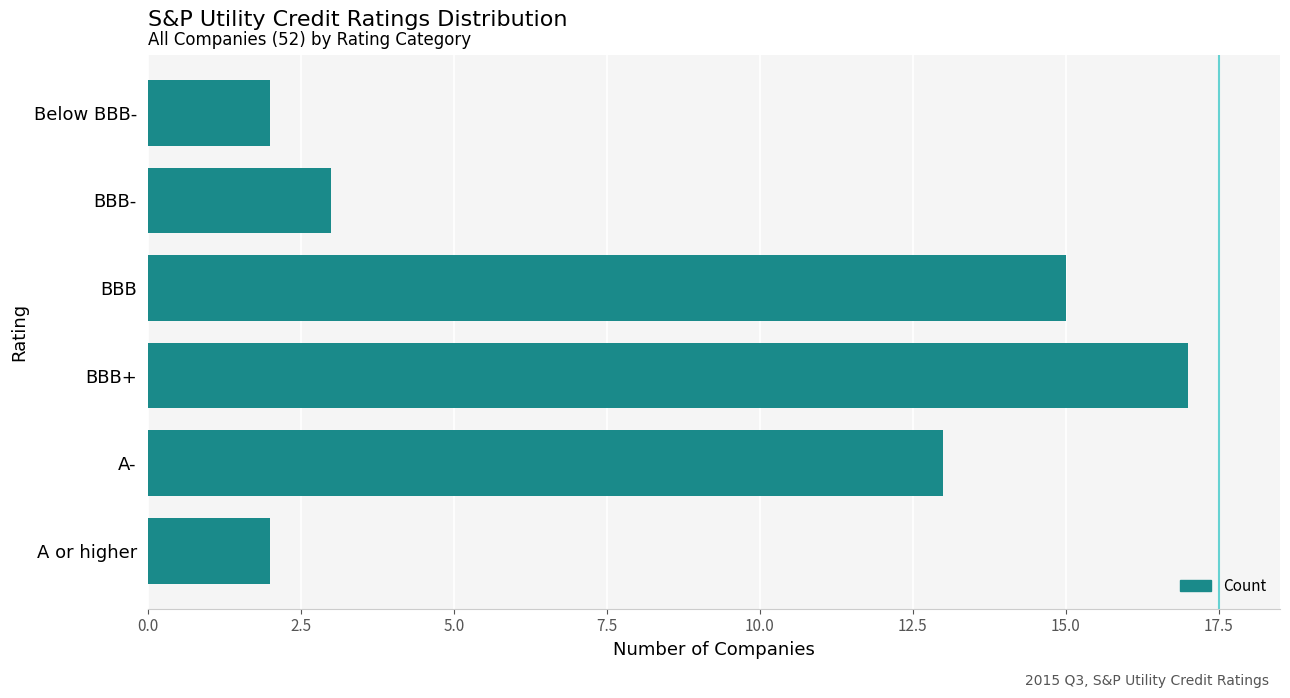

Where is the data nearest to the value 9?

A-